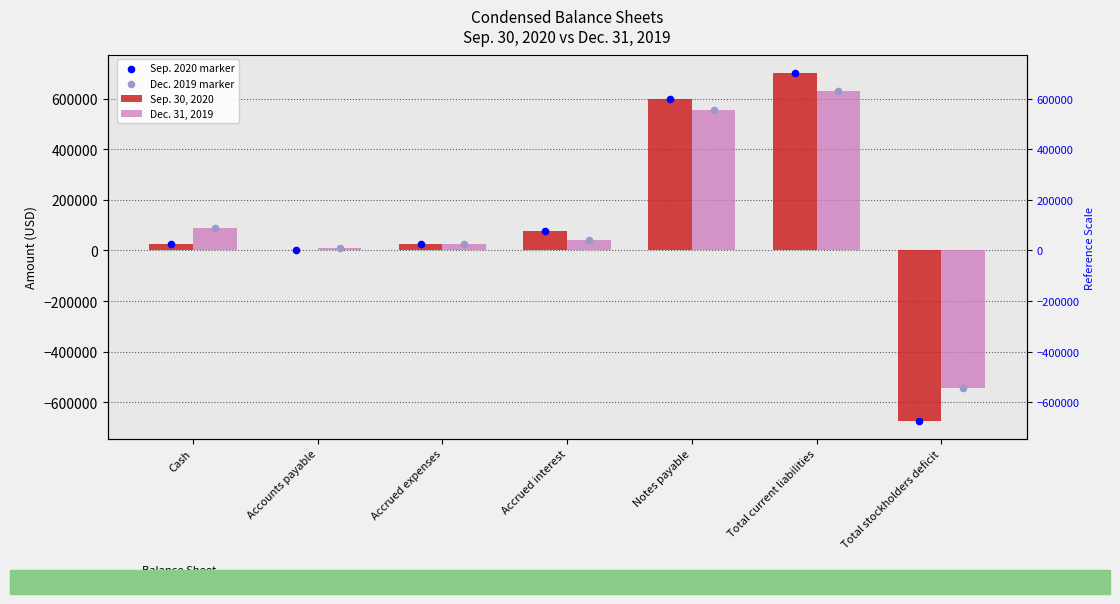

Which series reaches the maximum Y coordinate?

Sep. 30, 2020